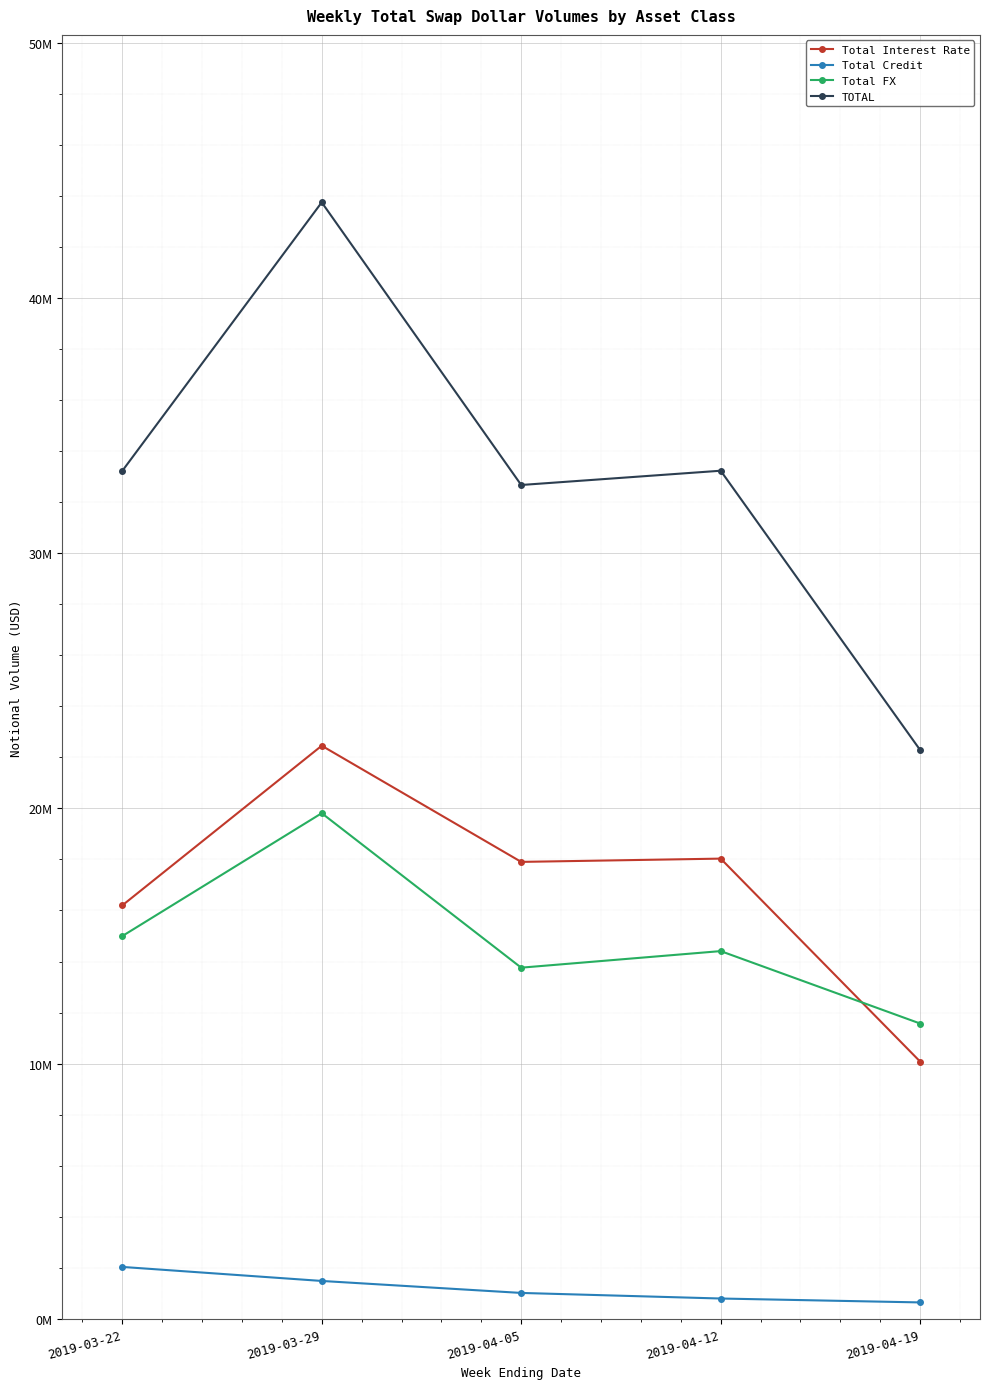

Between 2019-04-12 and 2019-04-19, which series saw the biggest shift?

TOTAL